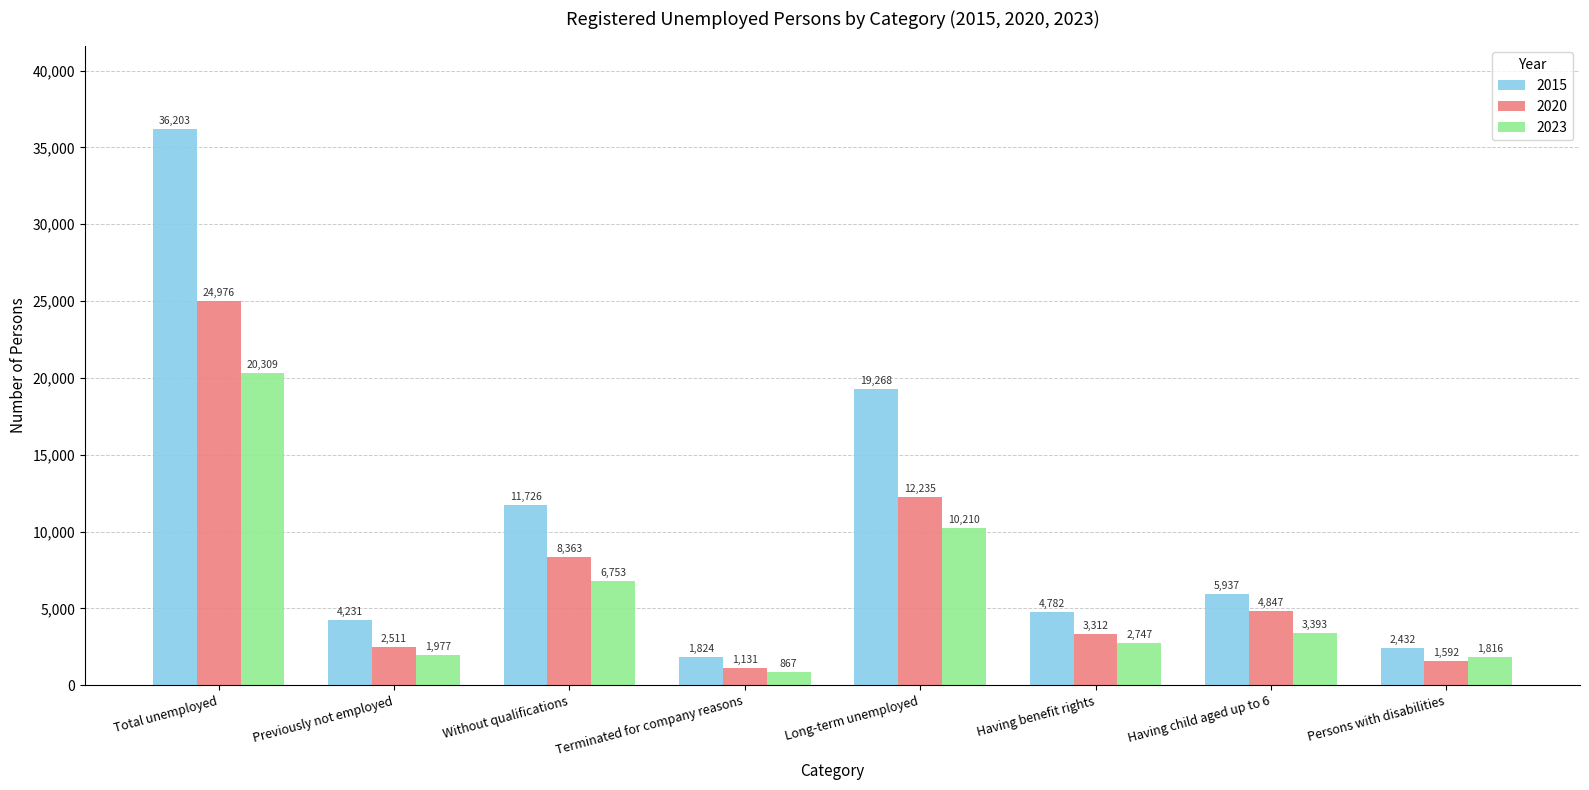

What is the difference between the highest and lowest values at Persons with disabilities?

840